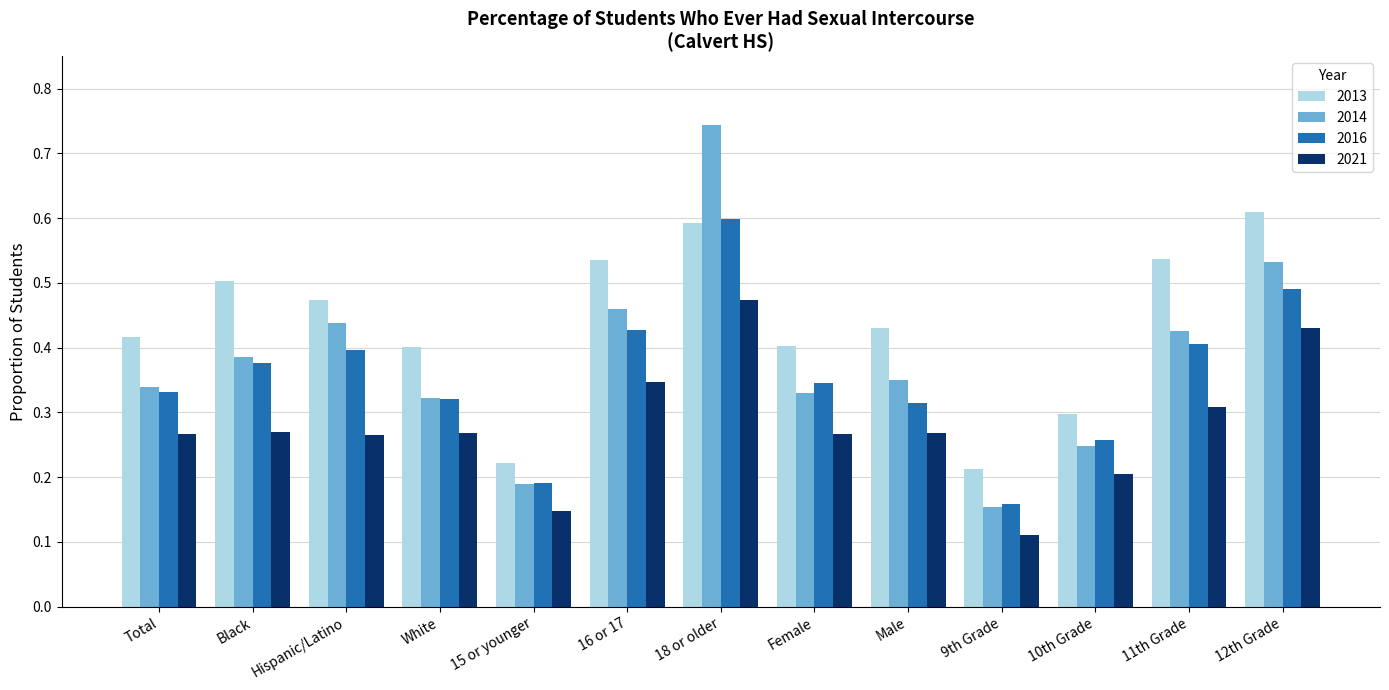

Are the bars grouped side by side (vs. stacked)?

Yes